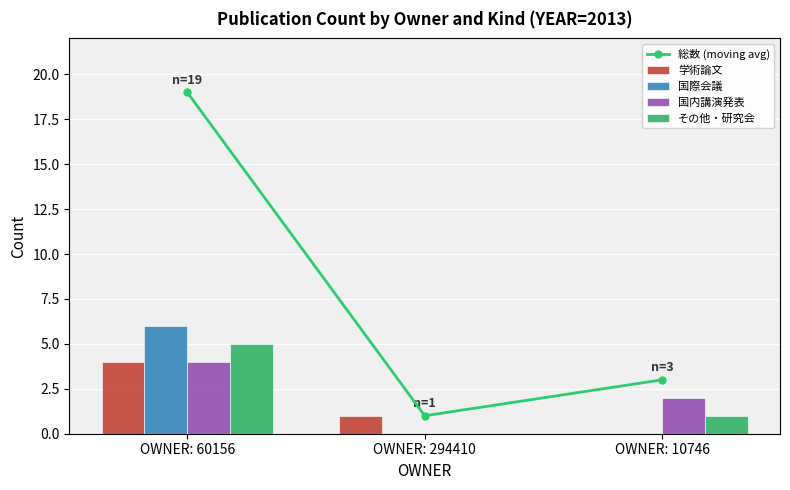

List the series in order of their peak value, lowest first.

学術論文, 国内講演発表, その他・研究会, 国際会議, 総数 (moving avg)